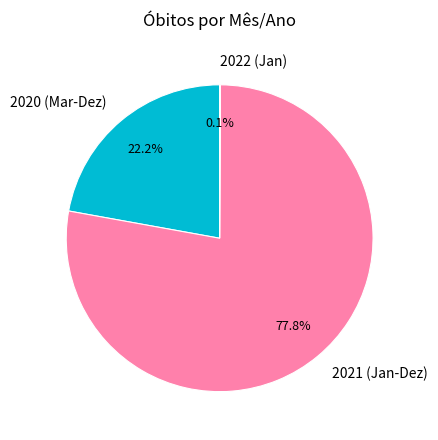

Which category has the biggest portion of the pie?

2021 (Jan-Dez)